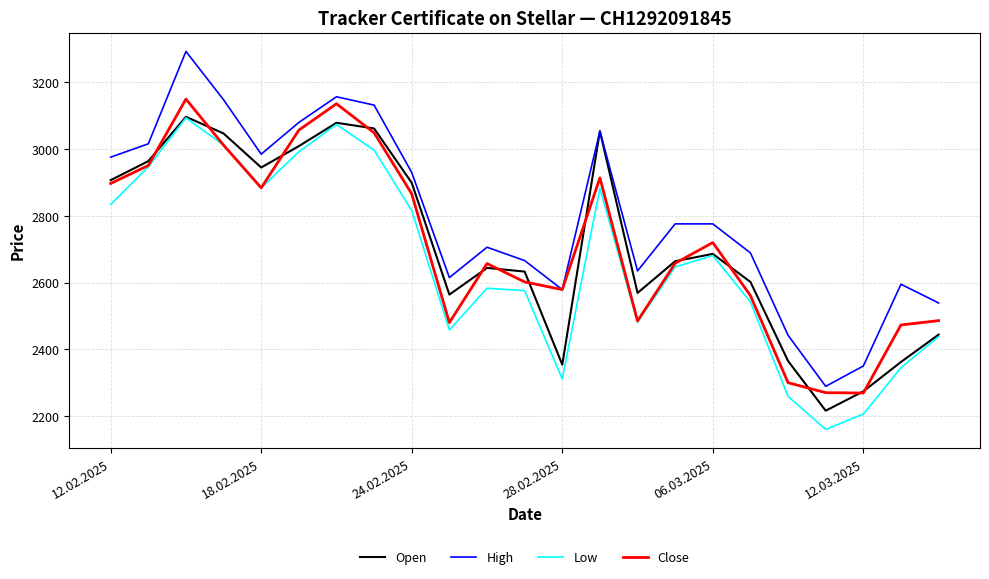

Which series has the largest total across all categories?

High